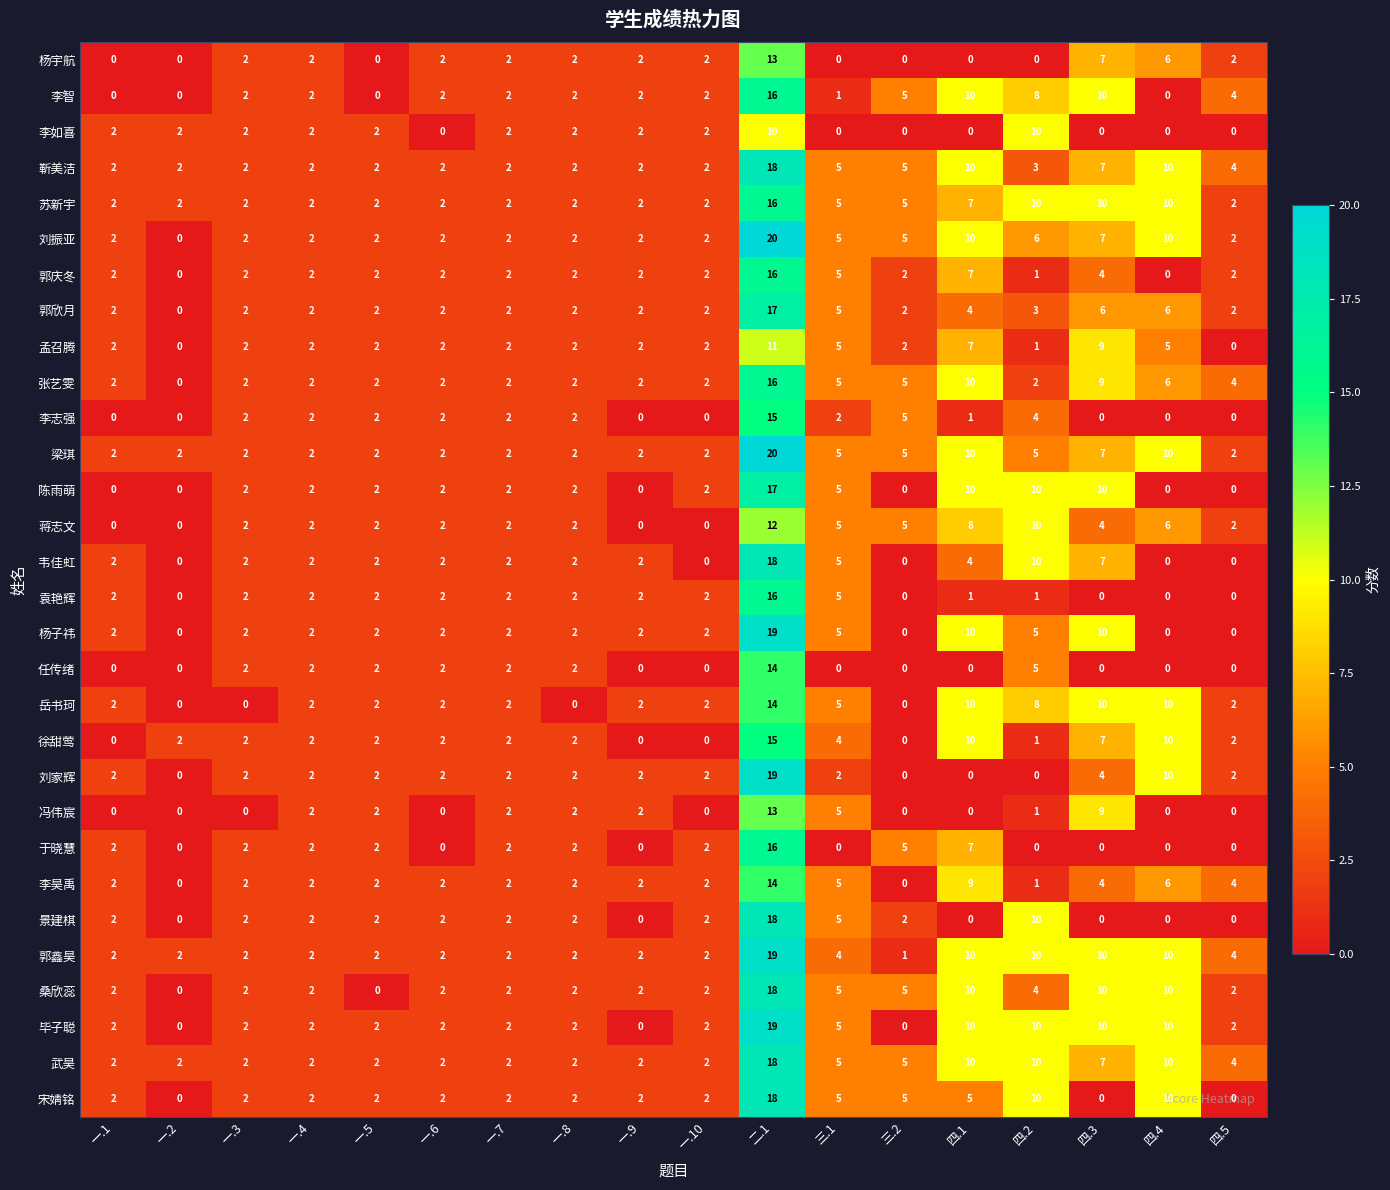

What is the difference between the maximum and minimum values in the 郭鑫昊 series?

18